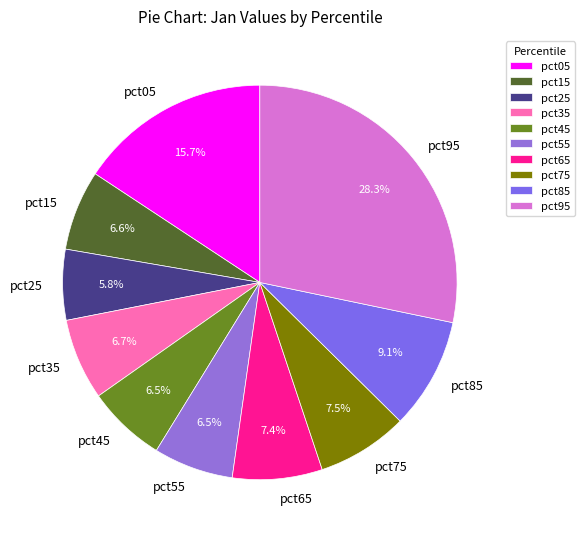

Count the number of slices in the pie.

10